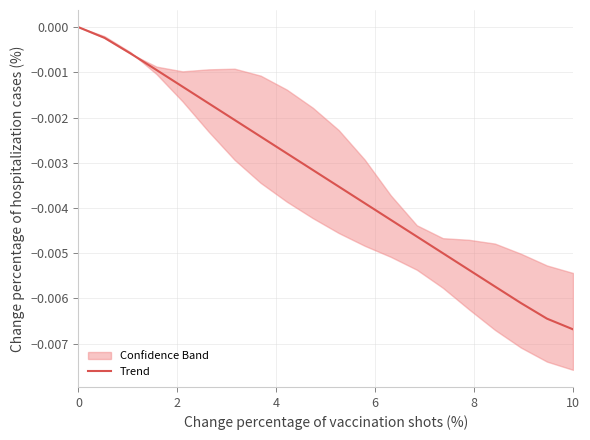

How many negative values are there?

19